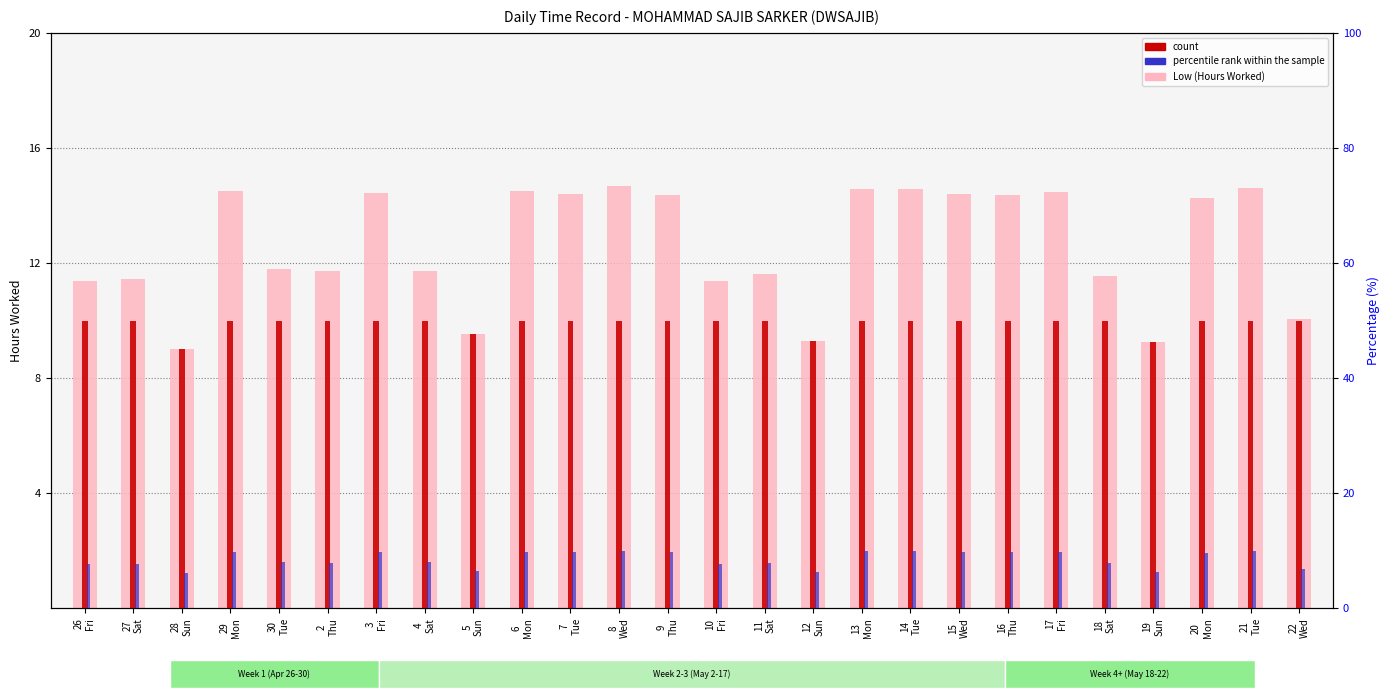

How many bars are there in each group?

3